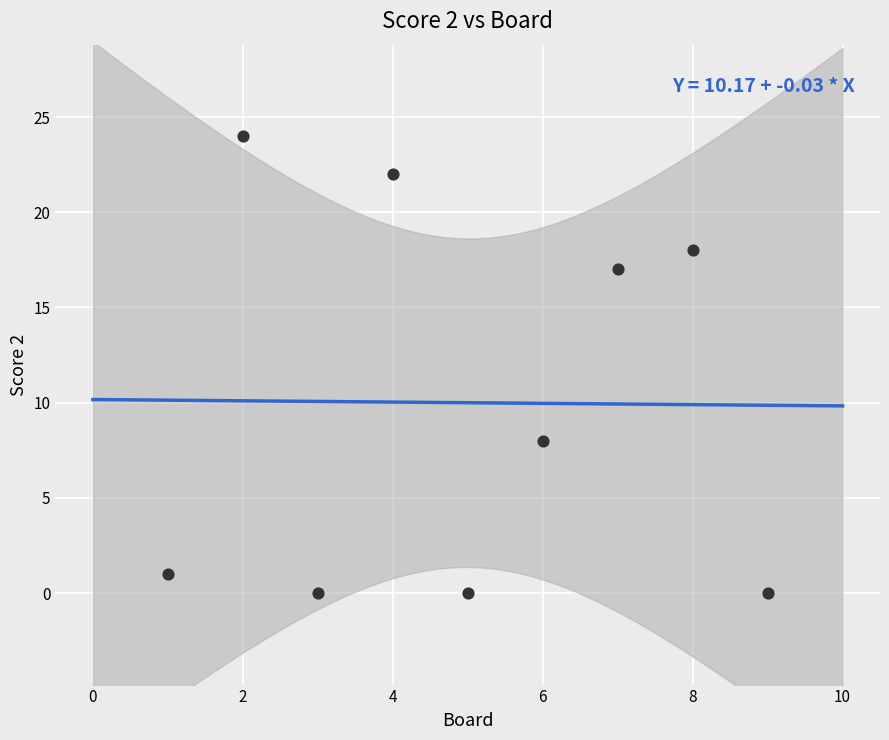

What is the range of X values (max minus min)?

8